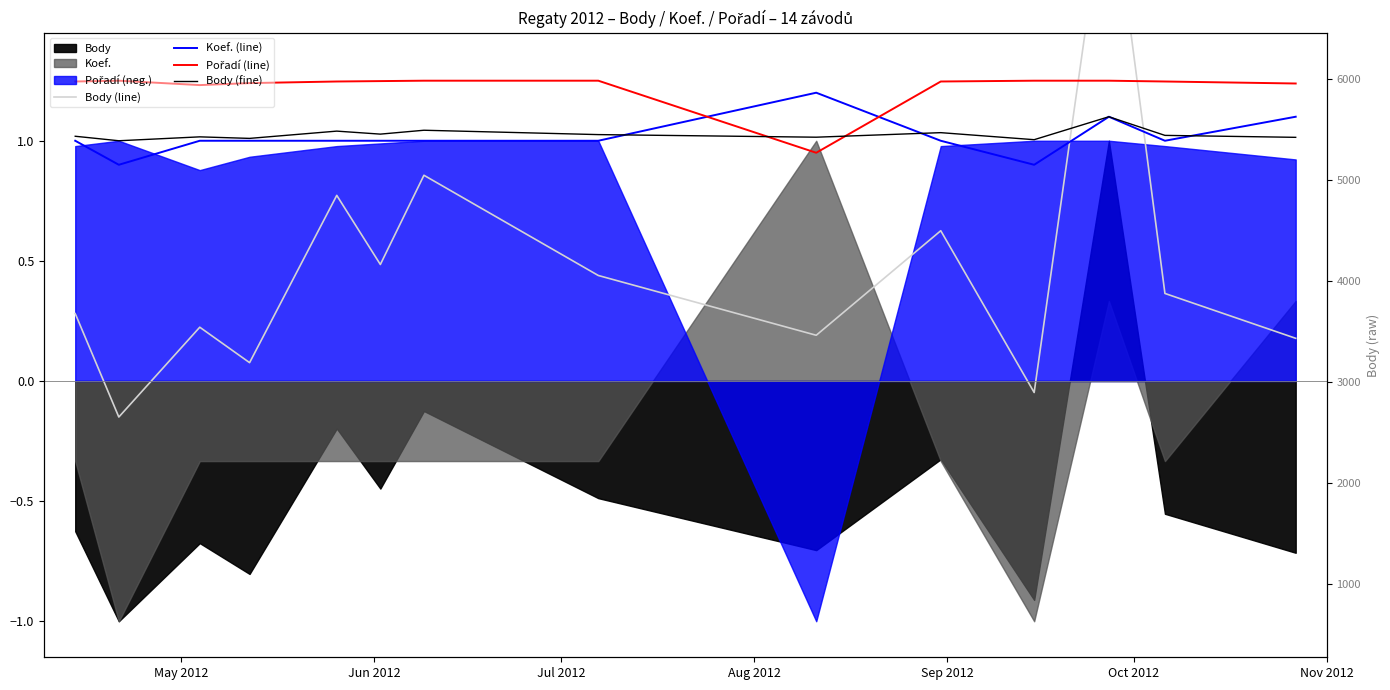

What is the average value of the Body (fine) series?

1.0